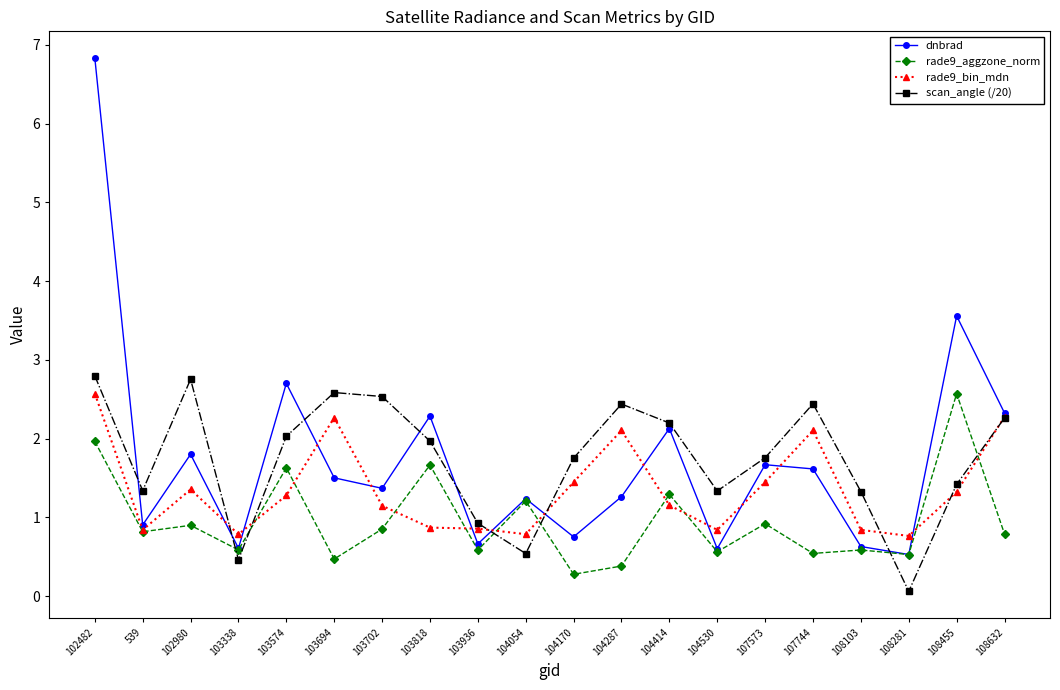

What is the label of the 6th point from the left?

103694